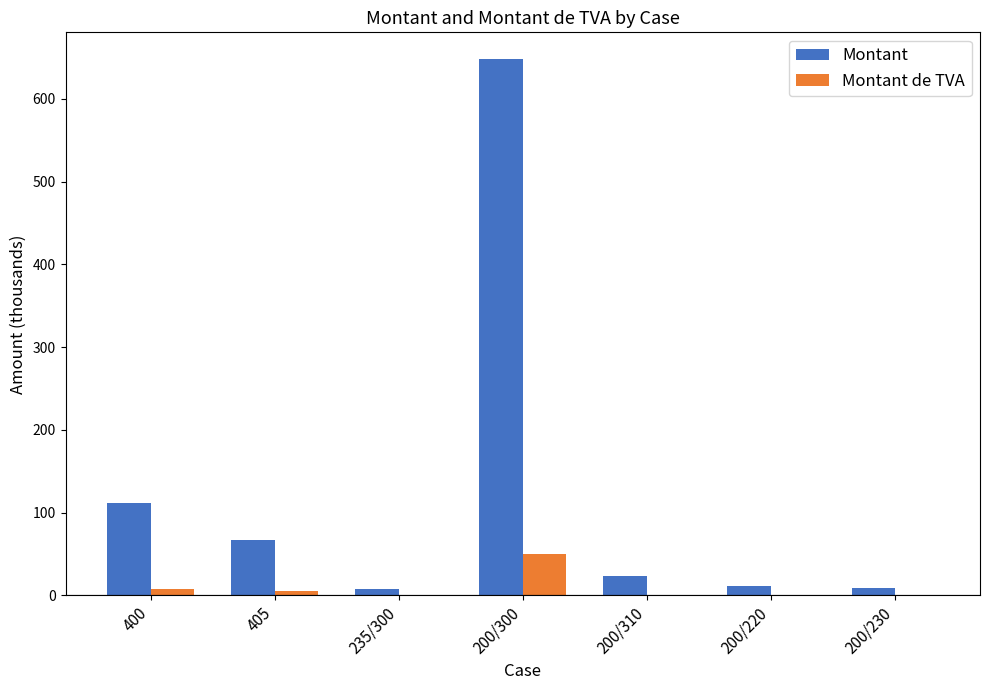

The Montant de TVA series shows 28.4 at 200/300. True or false?

False